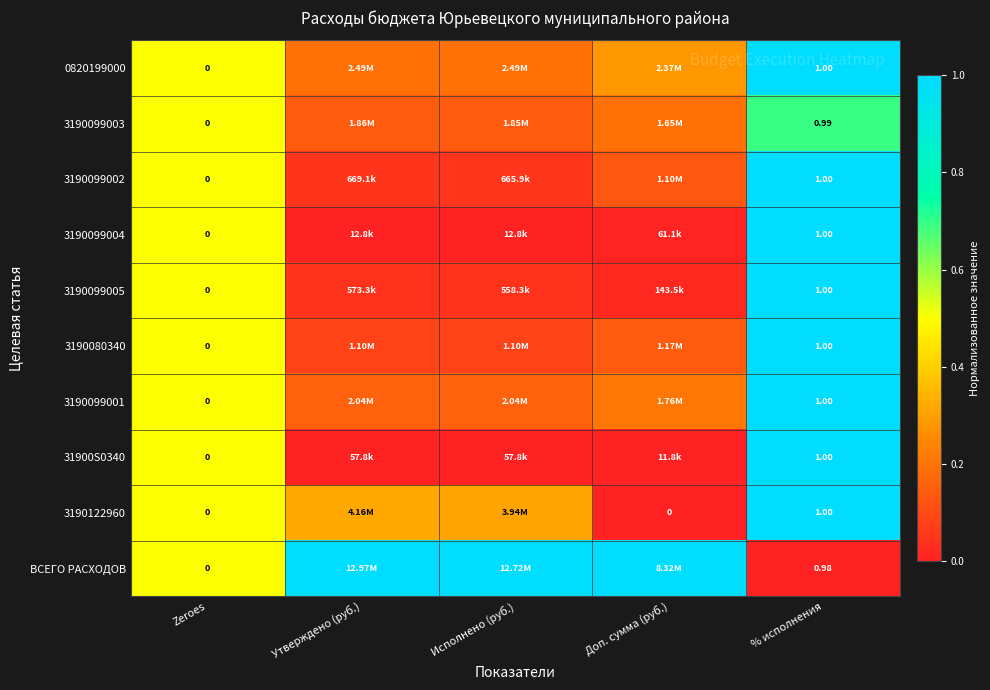

The 31900S0340 series shows 0.5 at Zeroes. True or false?

True